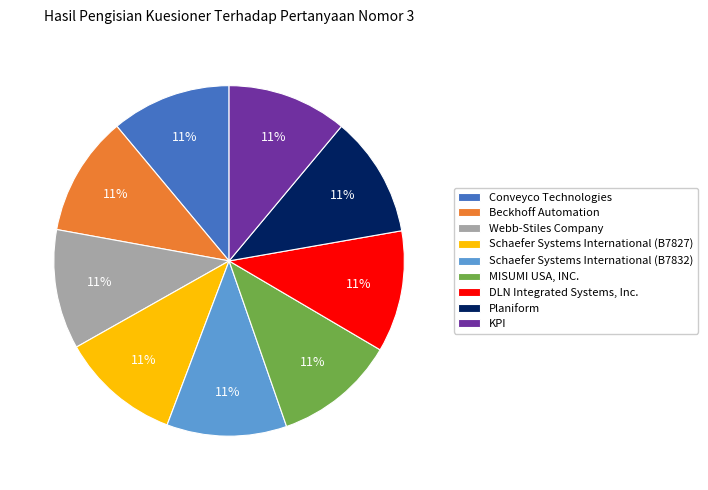

How many slices are in this pie chart?

9